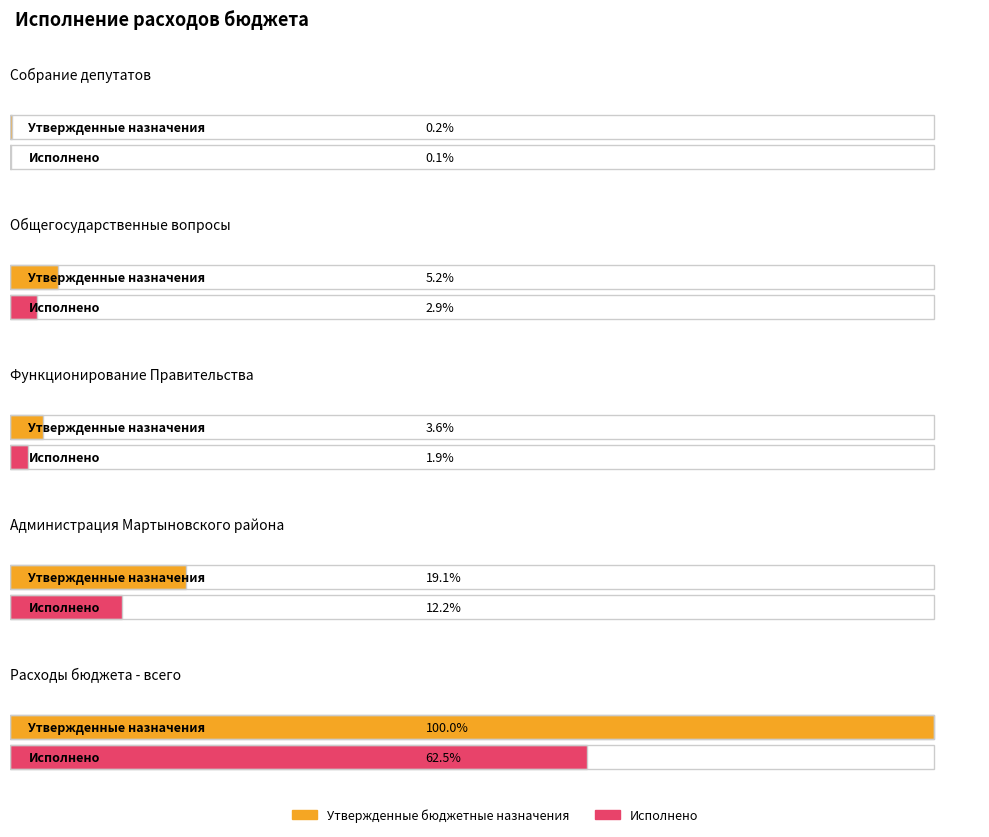

At which label is Исполнено closest to 582128699?

Администрация Мартыновского района